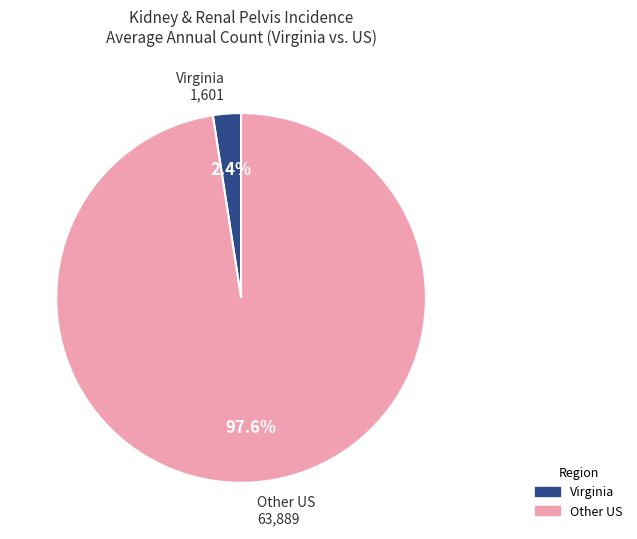

Count the number of slices in the pie.

2